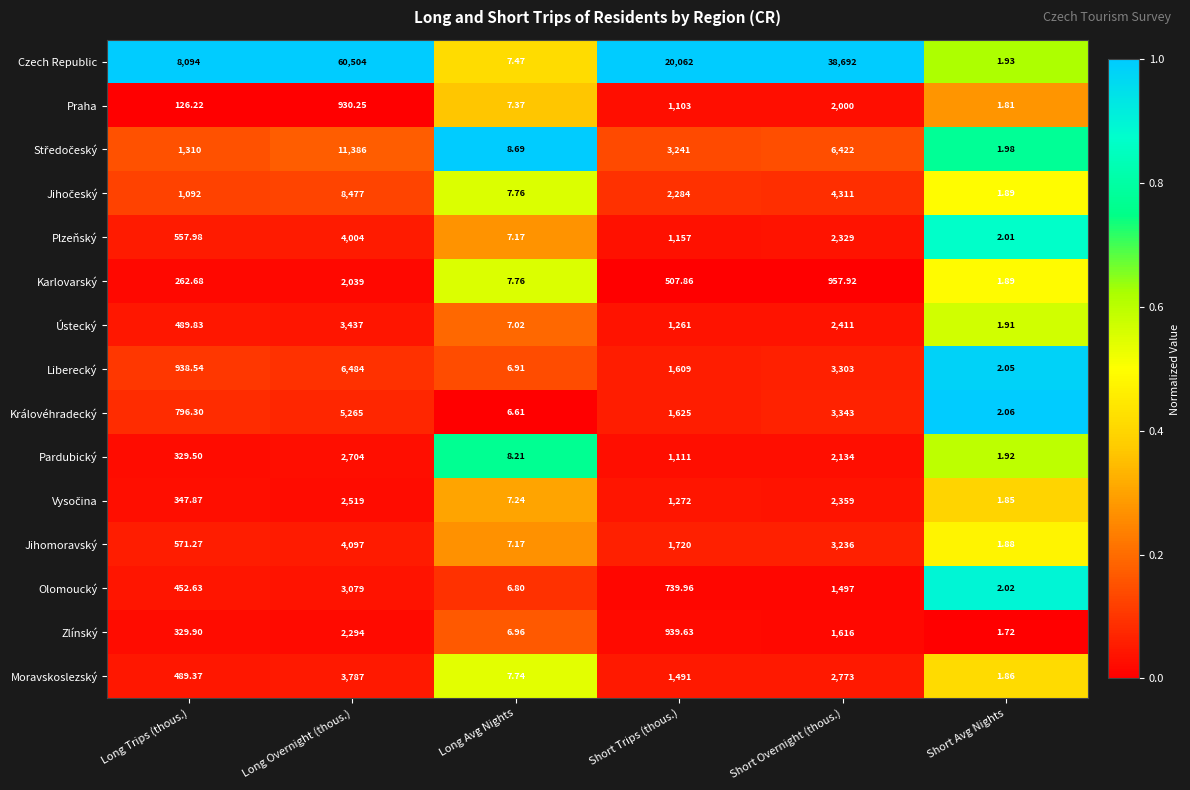

At which label does Pardubický reach its peak?

Long Overnight (thous.)